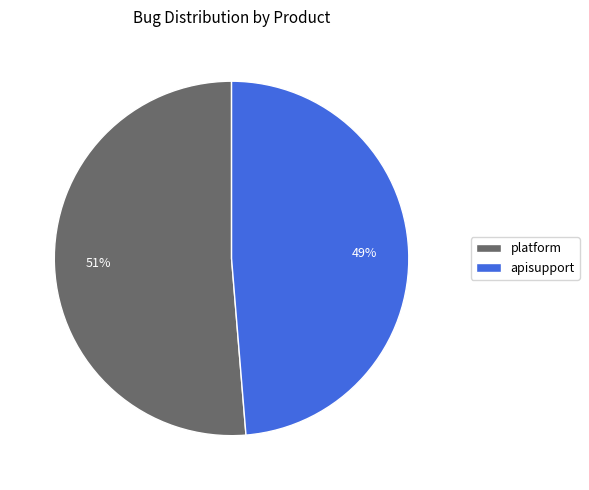

Is the sum of apisupport and platform greater than half?

Yes